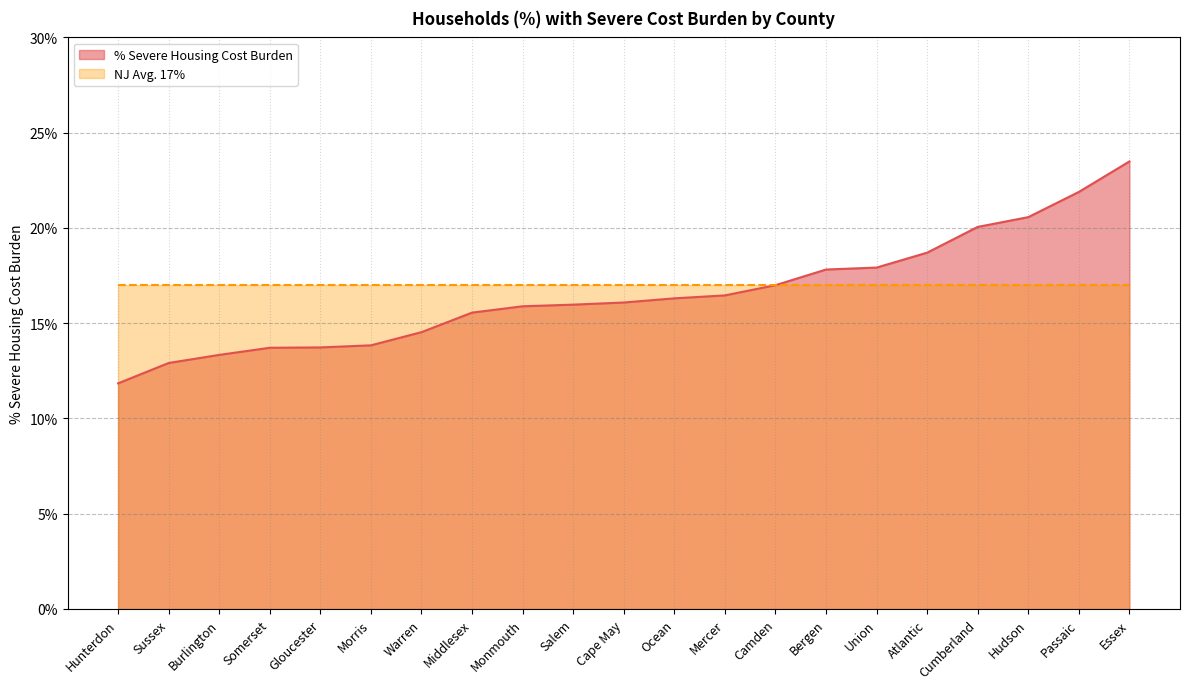

True or false: there are more than 2 points higher than both neighbors.

False